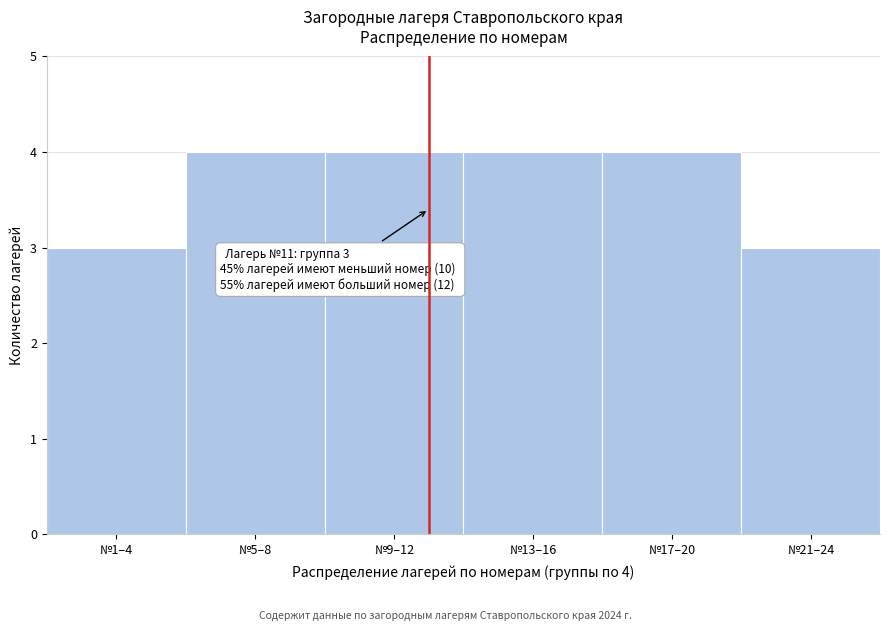

Reading right to left, extract all data points from this chart.

№21–24=3	№17–20=4	№13–16=4	№9–12=4	№5–8=4	№1–4=3